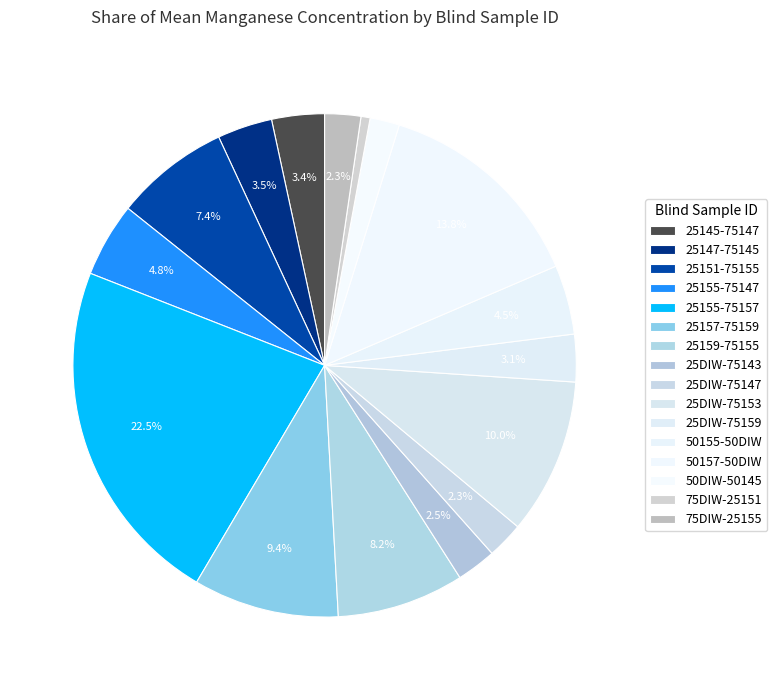

Between 25157-75159 and 25151-75155, which is larger?

25157-75159